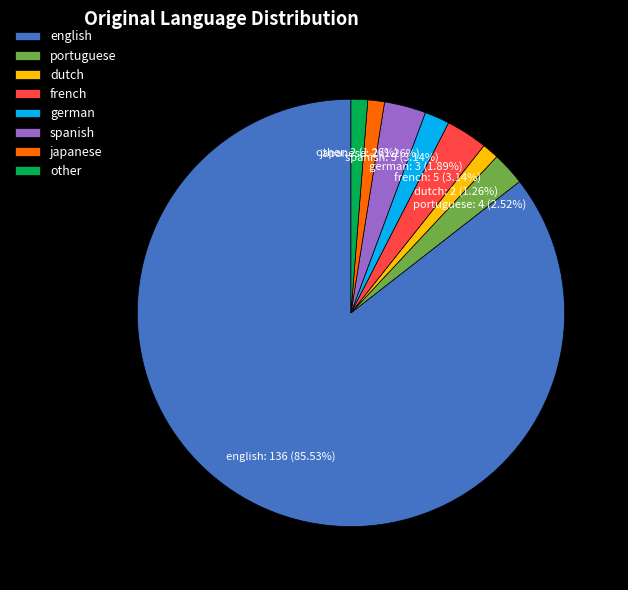

To the nearest percent, what is the combined percentage of japanese and english?

87%